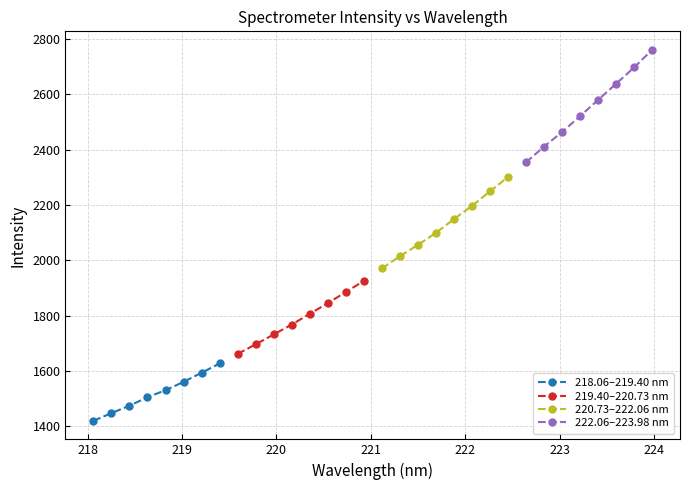

Reading left to right, what are all the values shown in this chart?

218.06–219.40 nm: 1420.4	1448.1	1474.9	1505.7	1531.1	1561.1	1594.3	1627.6
219.40–220.73 nm: 1662.3	1696.9	1732.6	1768.5	1807.2	1845.8	1886.1	1926.3
220.73–222.06 nm: 1971.1	2015.4	2056.5	2100.0	2149.7	2197.5	2250.0	2302.0
222.06–223.98 nm: 2355.0	2411.5	2464.4	2521.6	2580.4	2638.7	2697.5	2761.2